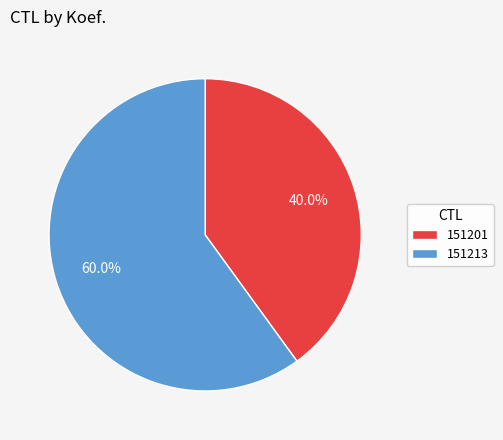

Between 151201 and 151213, which is larger?

151213